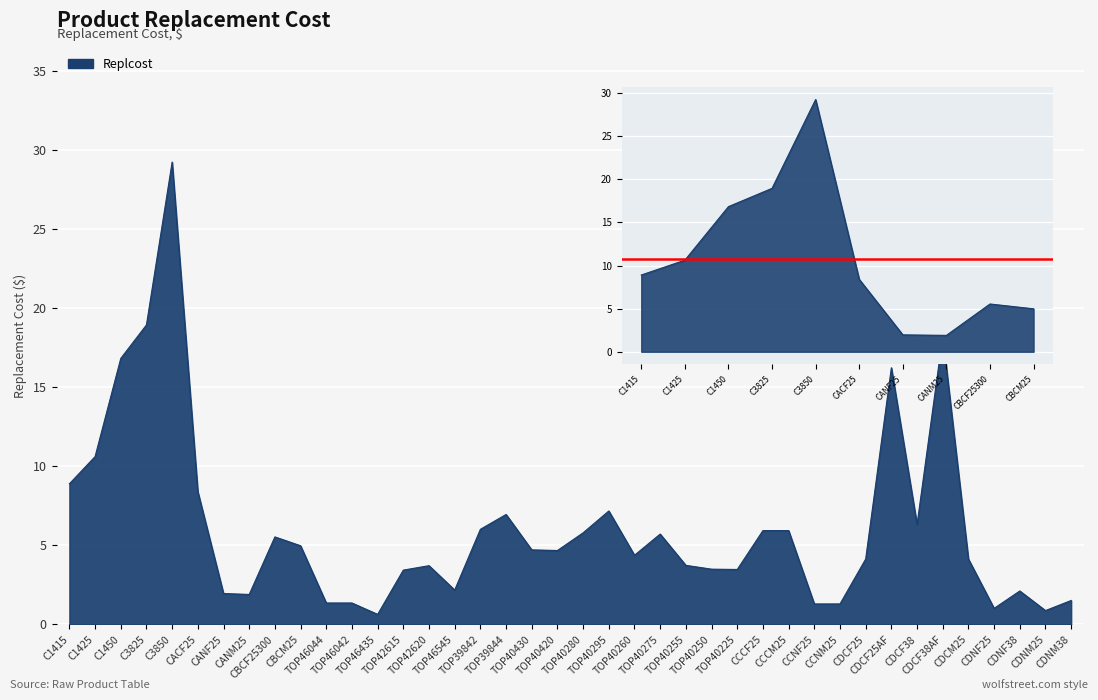

What is the difference between the maximum and minimum values?

28.6